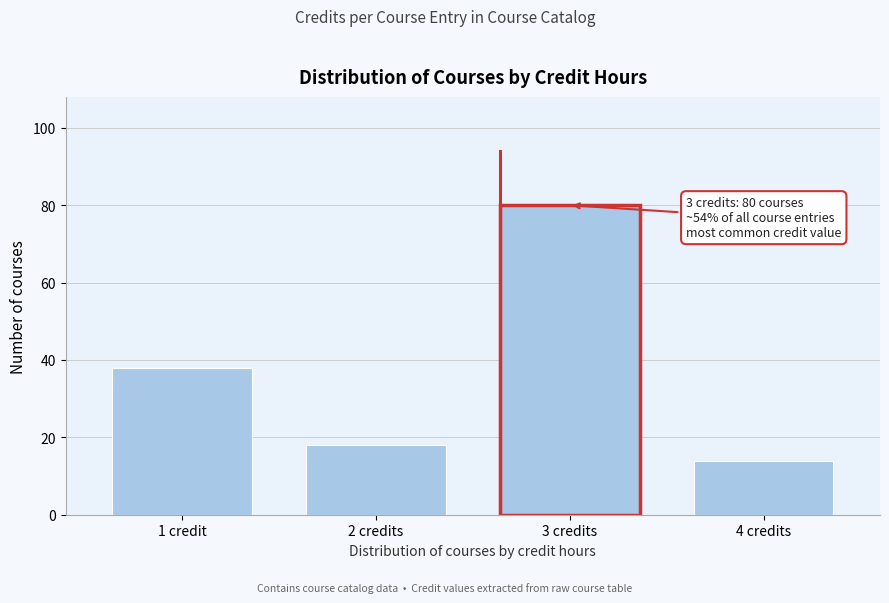

Reading left to right, what are all the values shown in this chart?

38	18	80	14